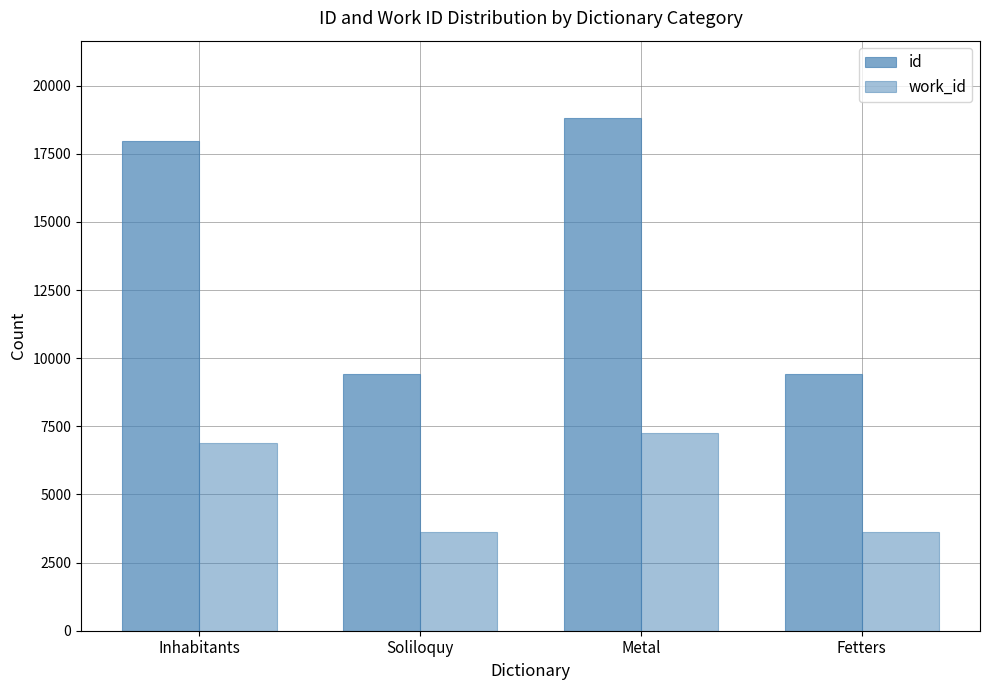

How many bars are there in each group?

2